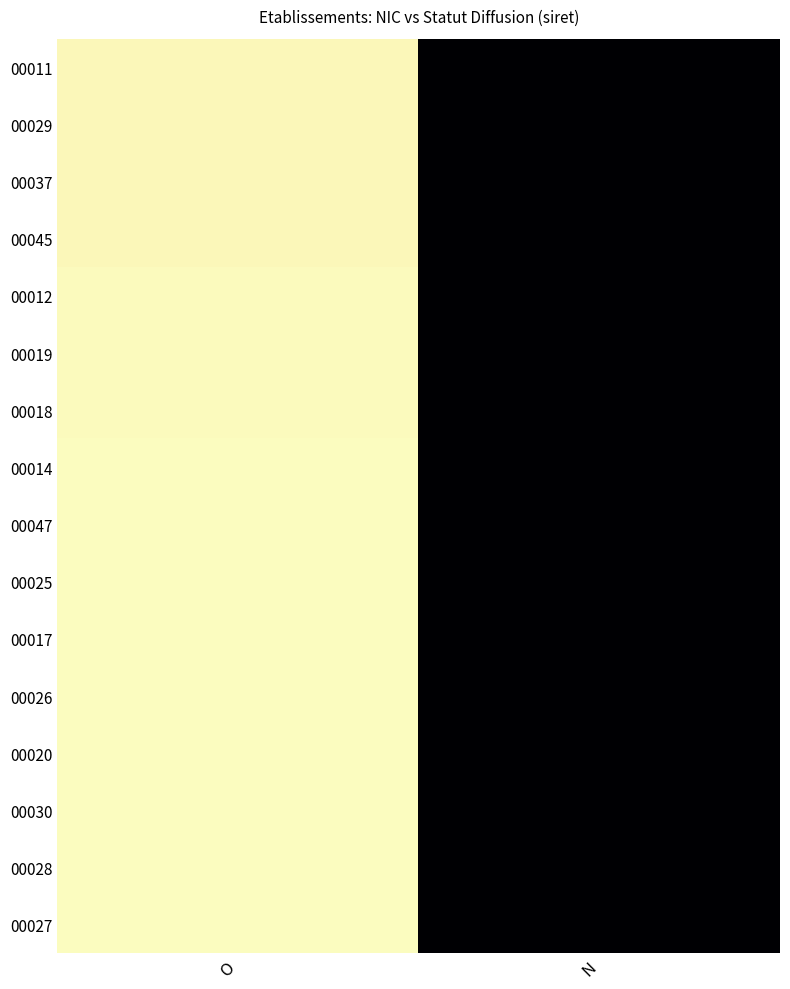

At how many categories does at least one series exceed 29?

1